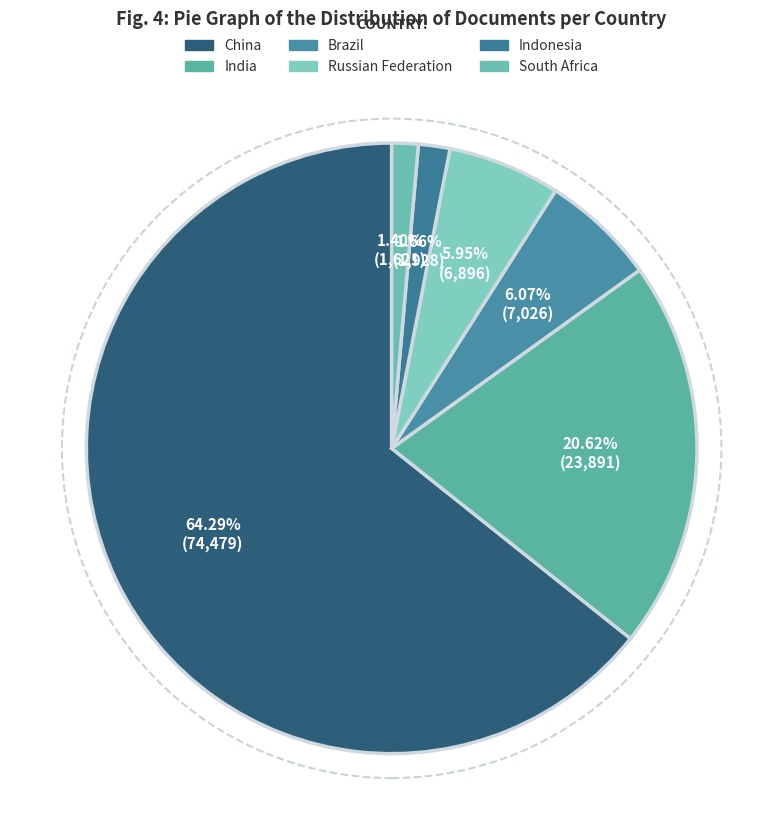

Is it true that India is 21% of the pie?

True